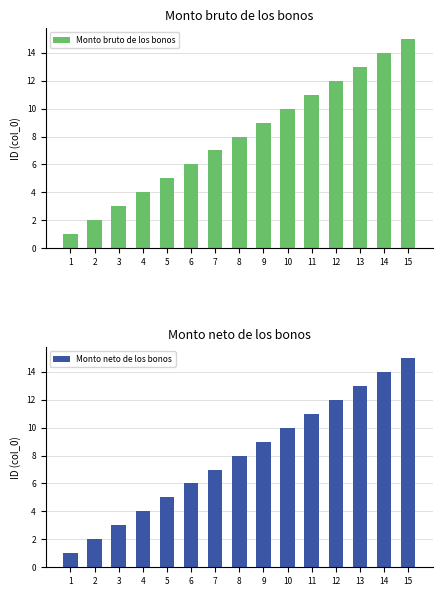

Which series changed the most between 3 and 15?

Monto bruto de los bonos